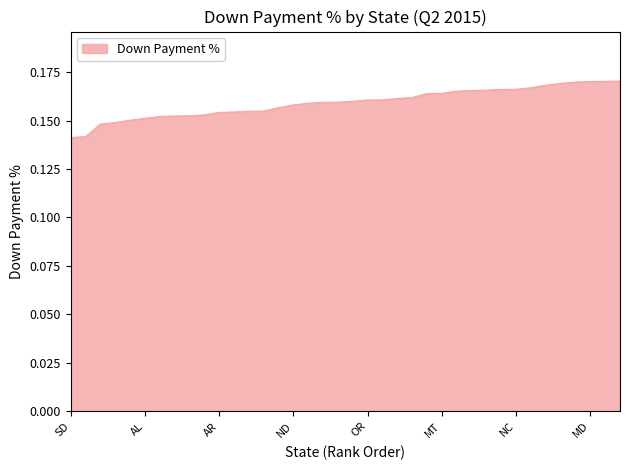

Rank the categories by value from highest to lowest.

WA, IL, MD, VA, MI, RI, AZ, NC, NV, NE, NM, PA, MT, GA, MN, WI, ID, OR, OK, WY, LA, UT, ND, MO, TN, SC, KS, AR, OH, WV, KY, DE, AL, ME, IN, IA, MS, SD